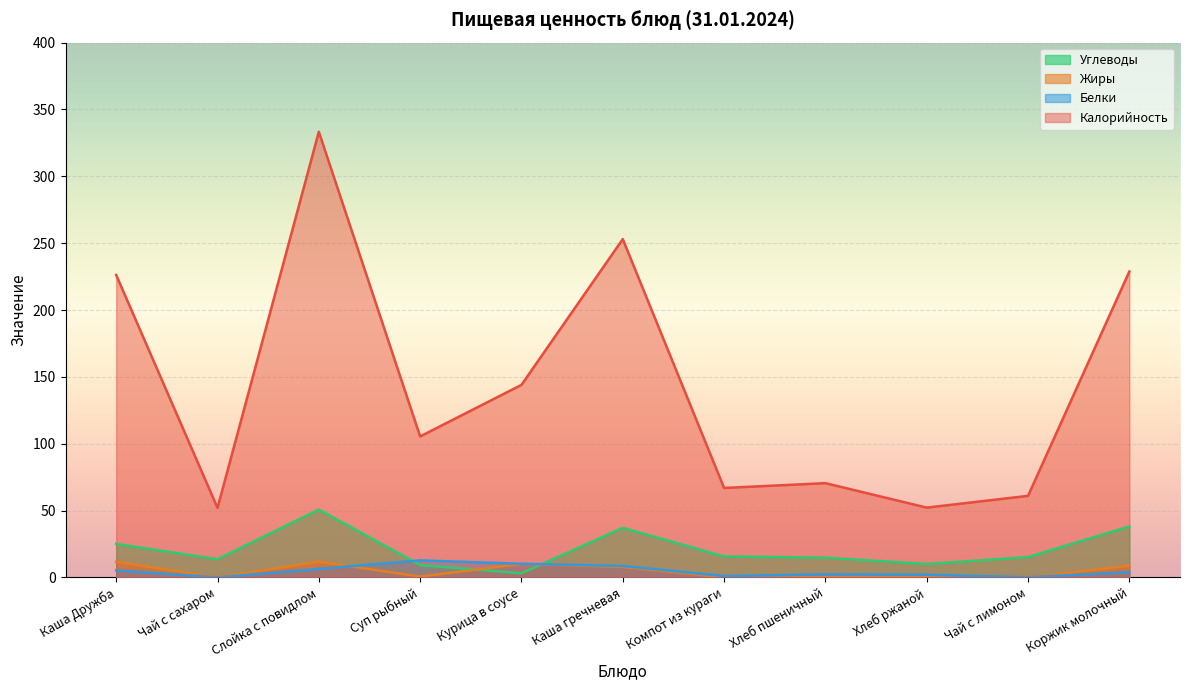

Is the value of Углеводы at Хлеб ржаной greater than the value of Белки at Чай с лимоном?

Yes